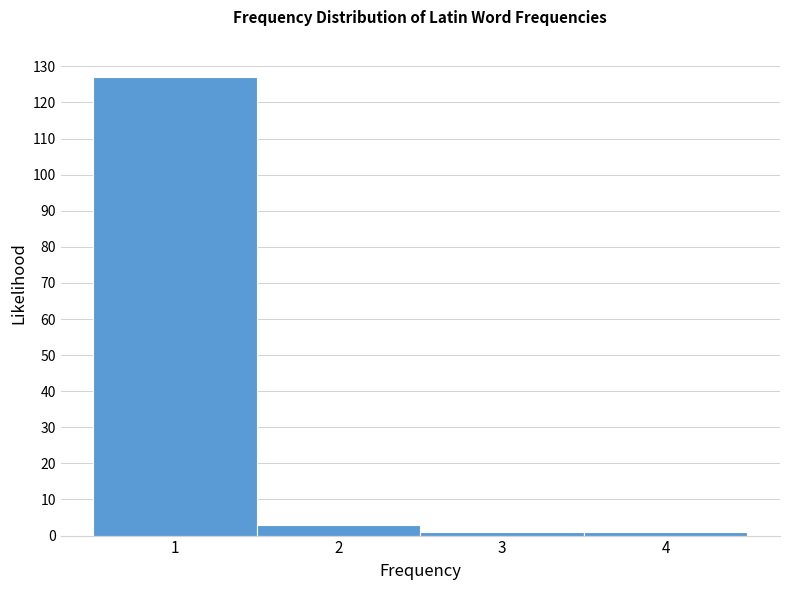

Which range on the x-axis has the tallest bar?

0.5 to 1.5